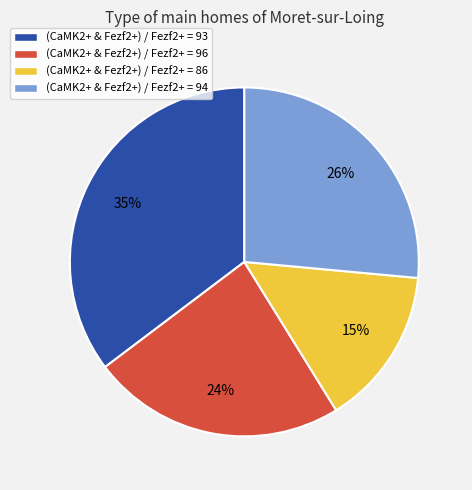

Between (CaMK2+ & Fezf2+) / Fezf2+ = 86 and (CaMK2+ & Fezf2+) / Fezf2+ = 94, which is larger?

(CaMK2+ & Fezf2+) / Fezf2+ = 94